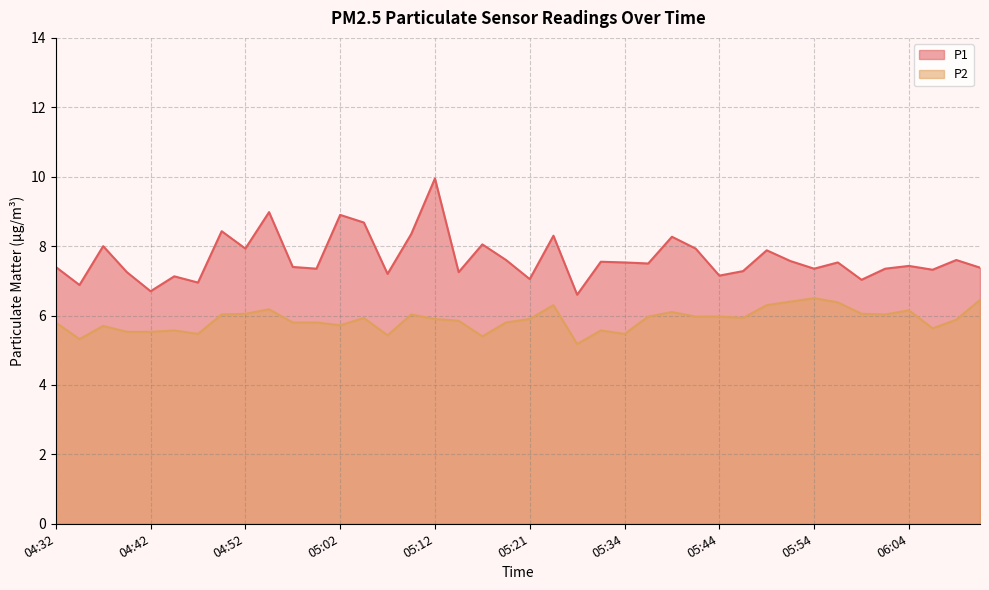

True or false: P2 and P1 intersect in this chart.

False